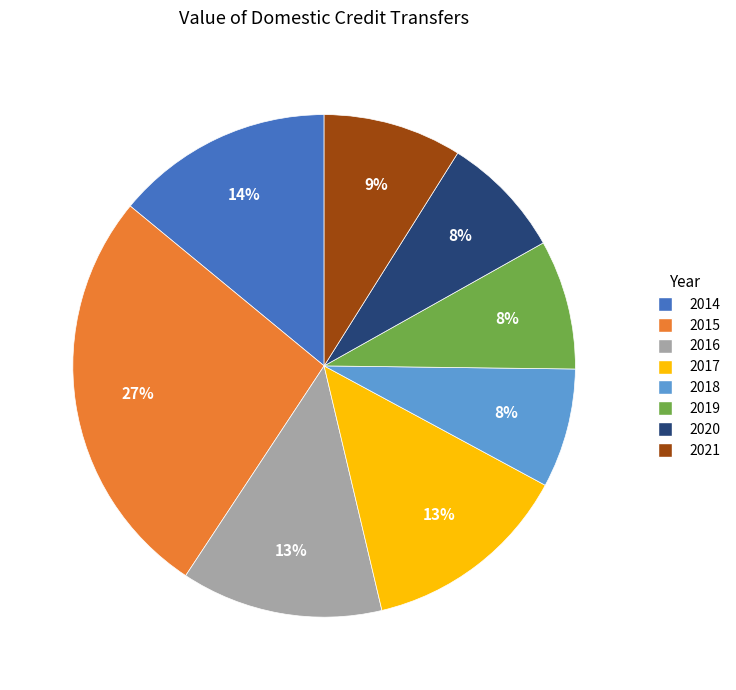

Count the number of slices in the pie.

8